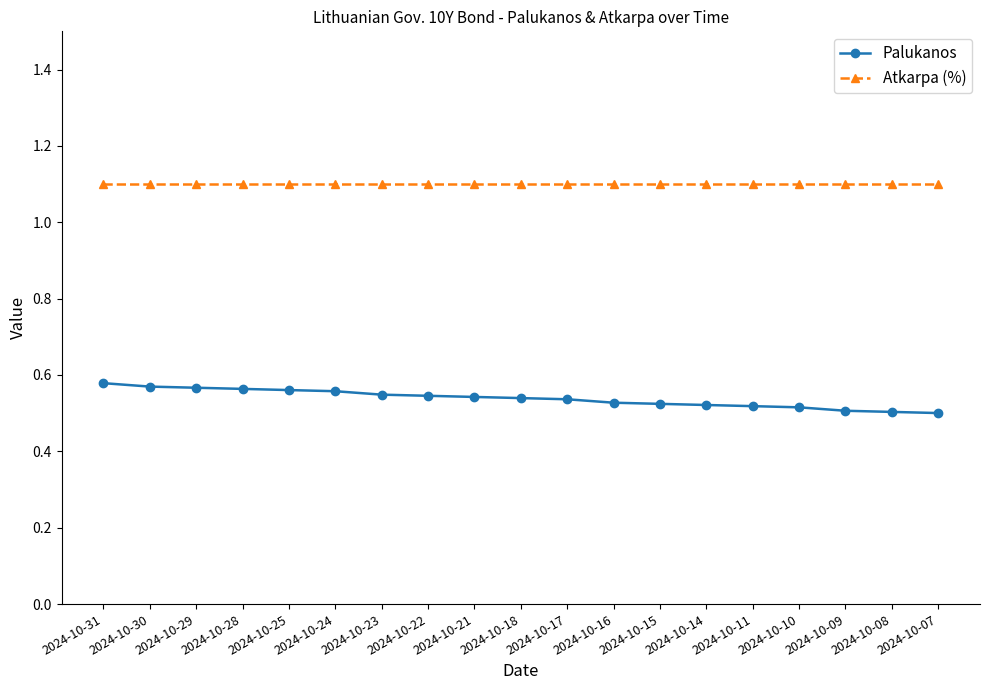

How many distinct data groups are displayed?

2